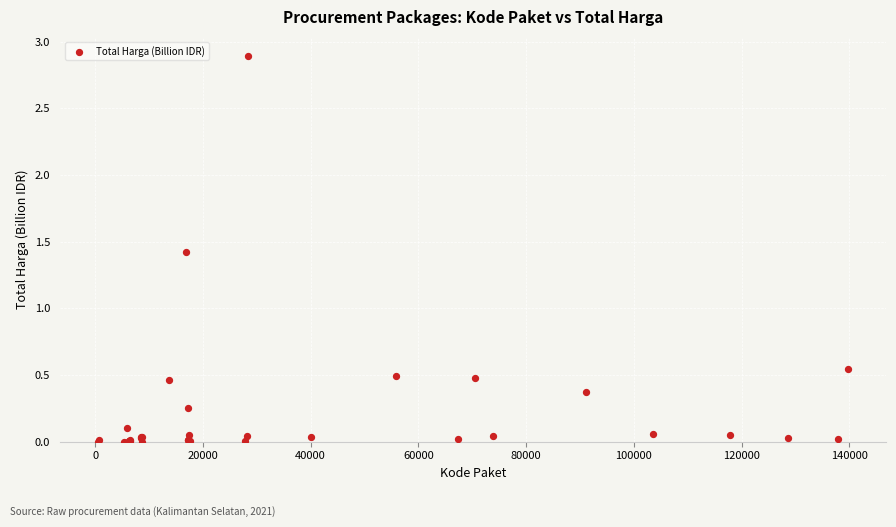

What Y value in the scatter plot is closest to 1?

1.4